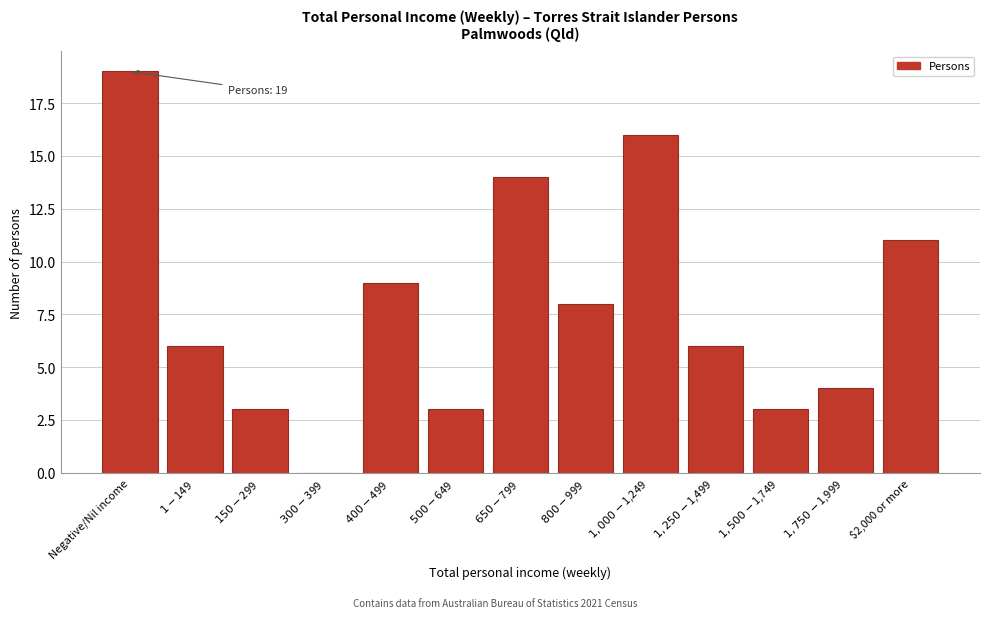

At which category does the chart reach its peak across all series?

Negative/Nil income